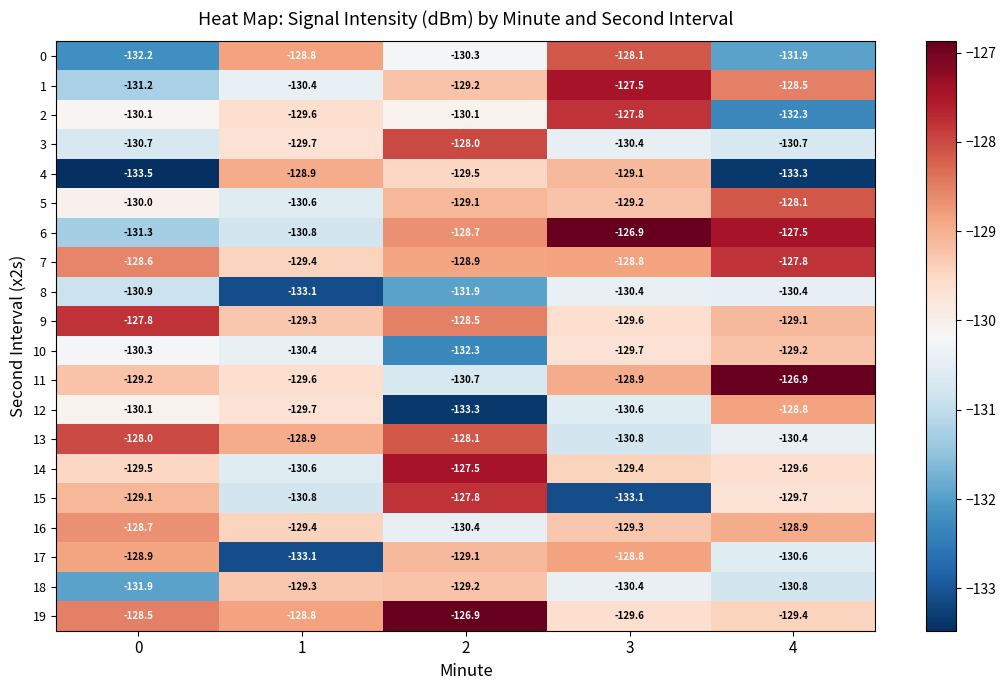

What is the sum of the 19 values at 3 and 4?

-259.0